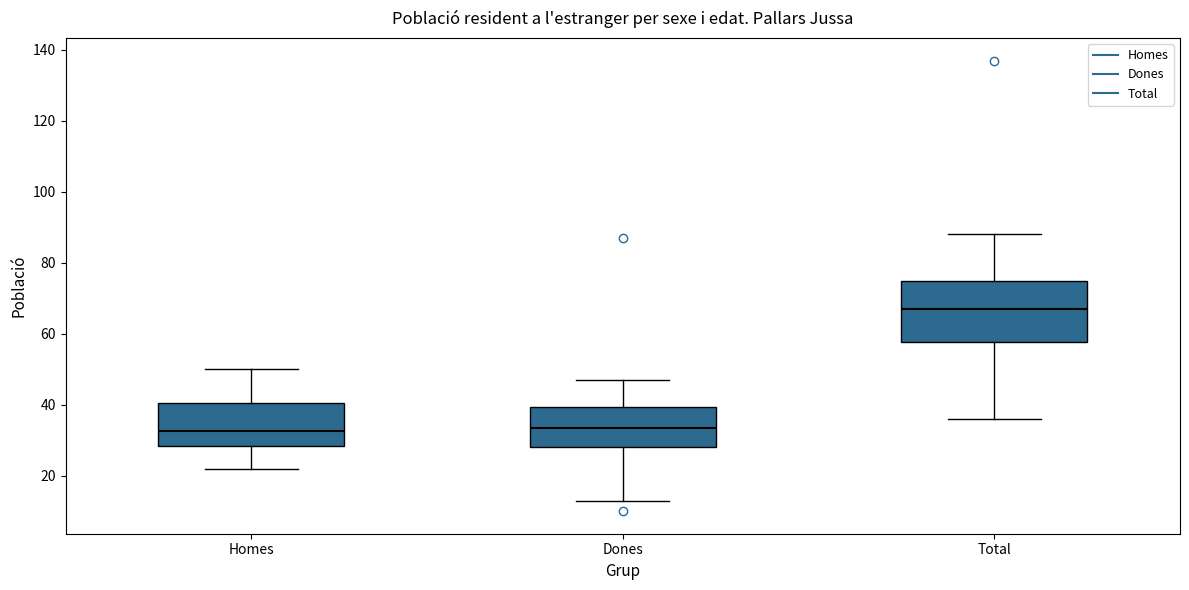

Where is the lower edge of the box for Homes on the y-axis? The values are not printed on the chart, so give them approximately, as read against the axis.

28